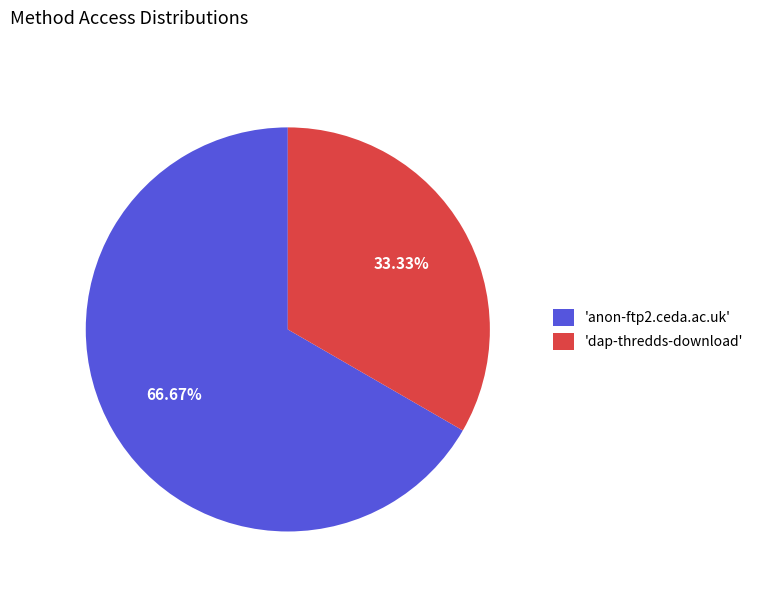

Do 'anon-ftp2.ceda.ac.uk' and 'dap-thredds-download' together represent more than half of the pie?

Yes